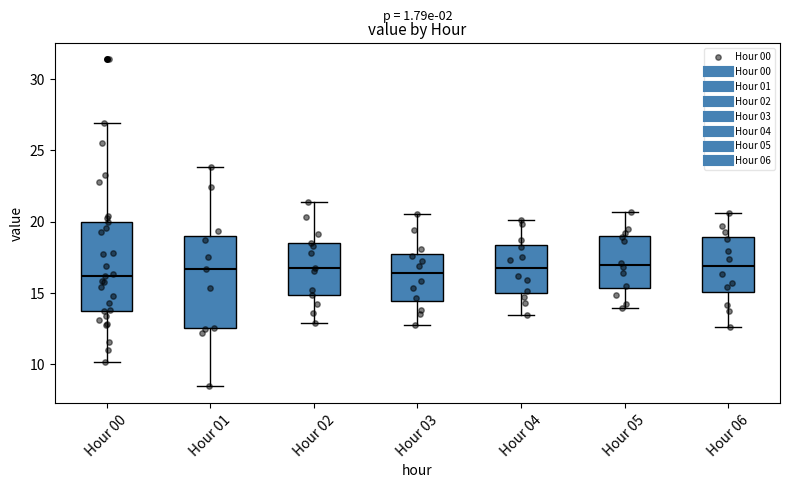

Reading left to right, read every box against the y-axis: the position of its median line, the range the box covers, and the ends of its whiskers. The values are not printed on the chart, so give them approximately, as read against the axis.

Hour 00: median 16.0, box 13.5 to 20.0, whiskers 10.0 to 27.0
Hour 01: median 16.5, box 12.5 to 19.0, whiskers 8.5 to 24.0
Hour 02: median 16.5, box 15.0 to 18.5, whiskers 13.0 to 21.5
Hour 03: median 16.5, box 14.5 to 17.5, whiskers 12.5 to 20.5
Hour 04: median 17.0, box 15.0 to 18.5, whiskers 13.5 to 20.0
Hour 05: median 17.0, box 15.5 to 19.0, whiskers 14.0 to 20.5
Hour 06: median 17.0, box 15.0 to 19.0, whiskers 12.5 to 20.5